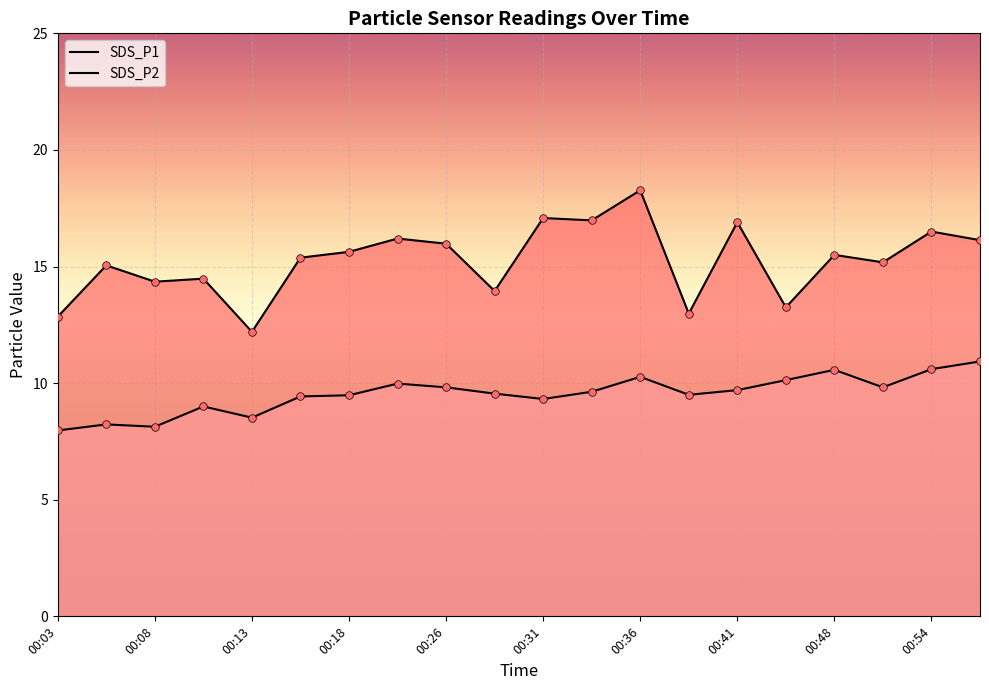

Which series has the largest total across all categories?

SDS_P1